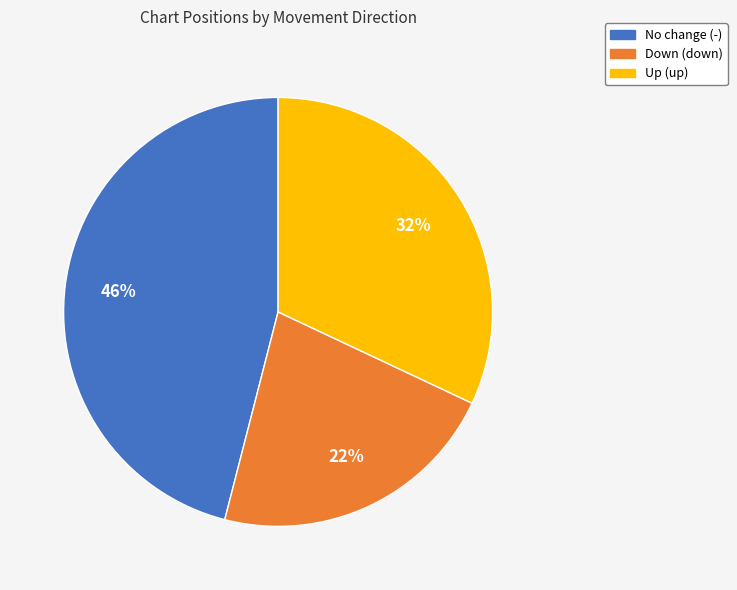

Is there a majority slice in this chart?

No